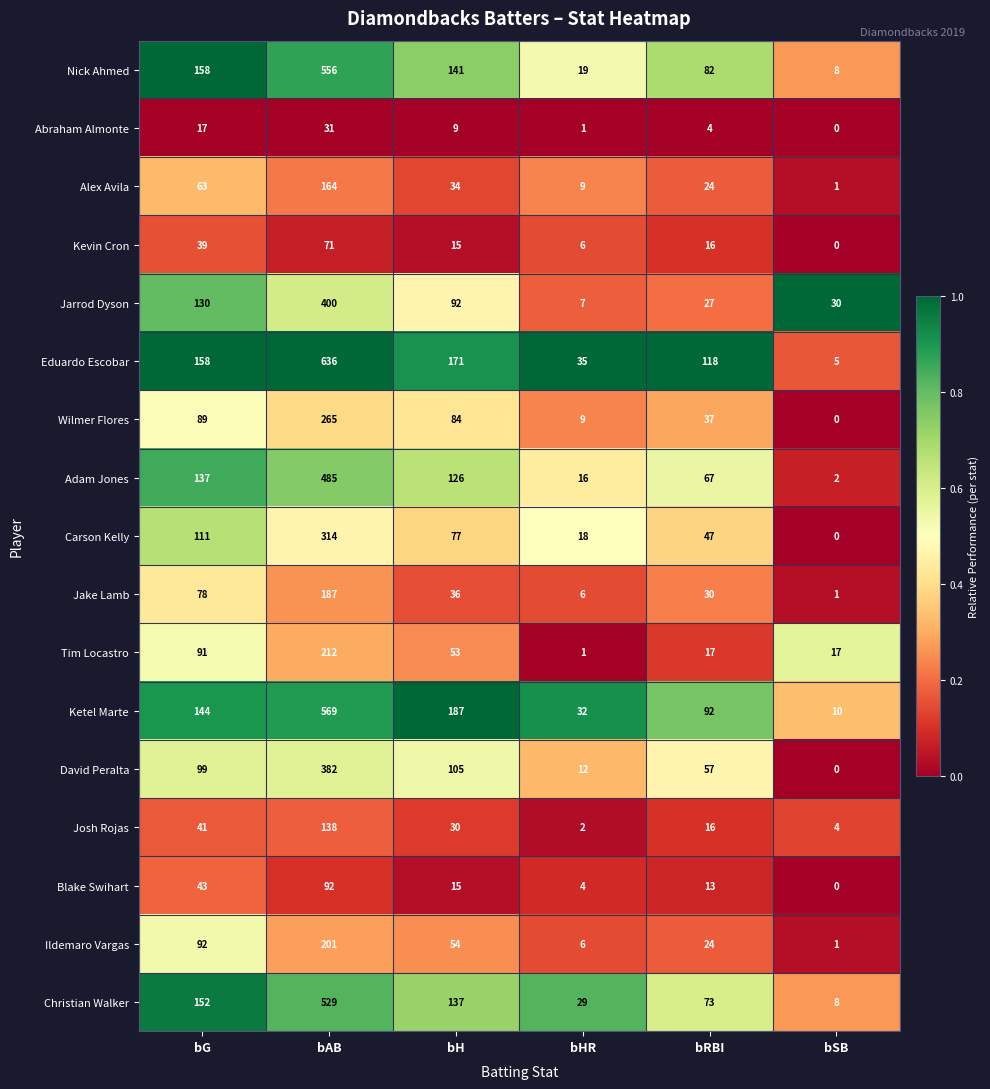

Which label corresponds to the smallest value in the chart?

bSB